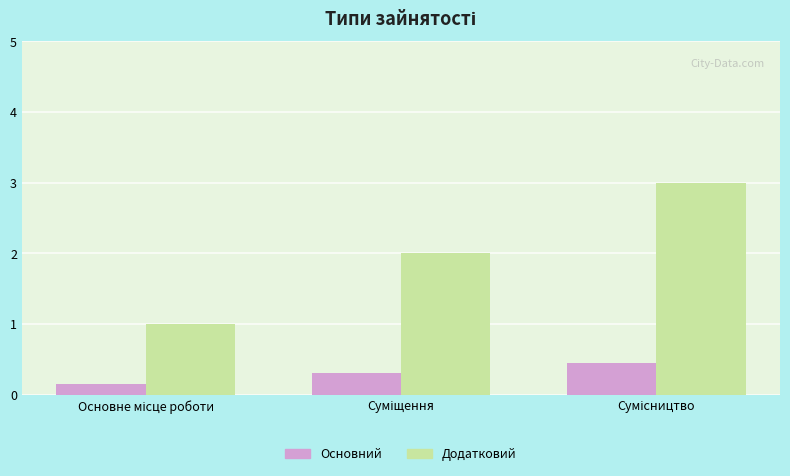

What is the greatest value displayed?

3.0